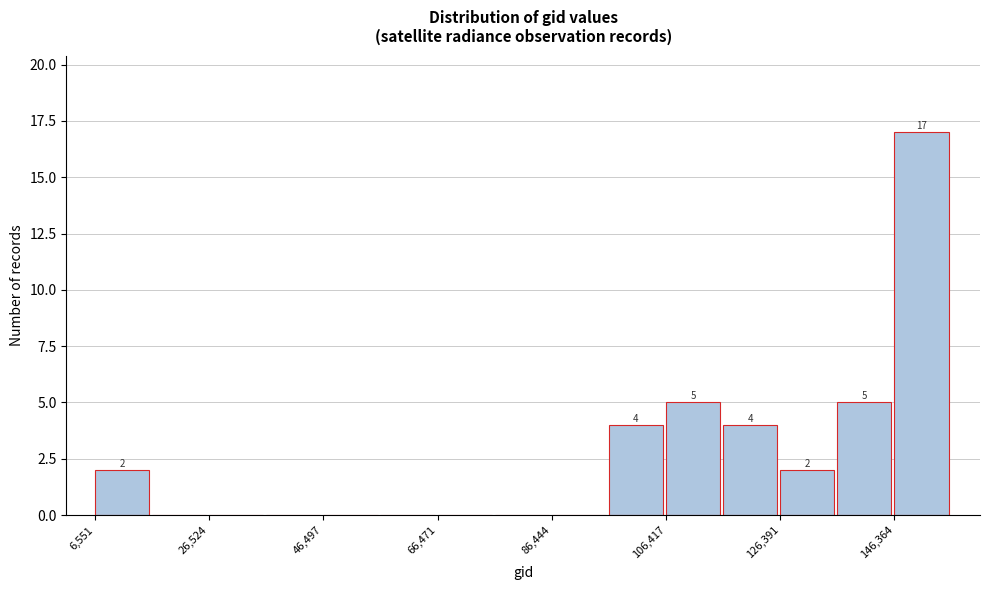

Over which range of the x-axis is the bar tallest?

146000 to 156000